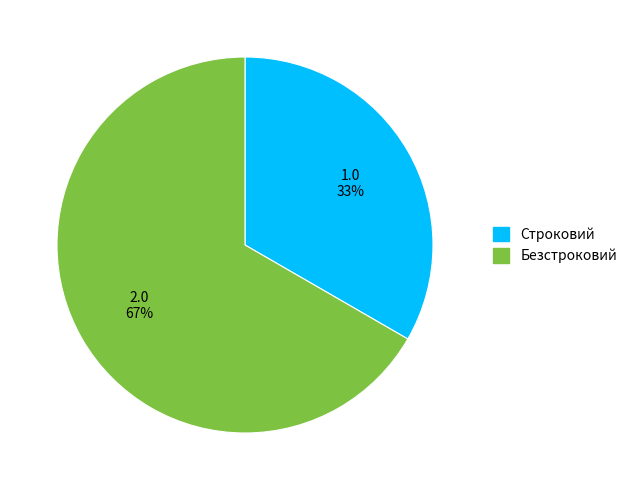

What is the ratio of the value at Безстроковий to the value at Строковий?

2.0